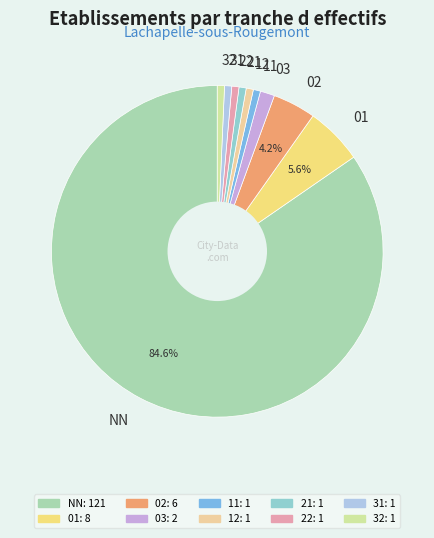

What is the ratio of the value at NN to the value at 01?

15.1